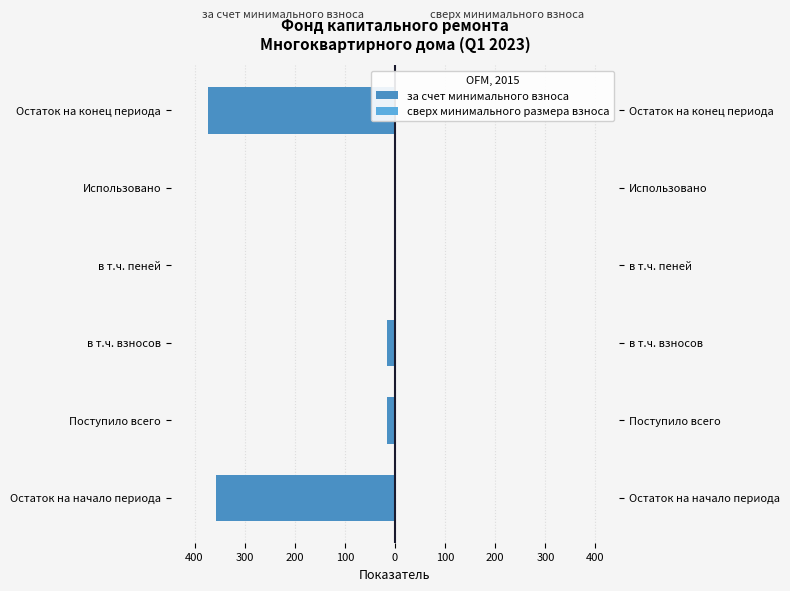

What is the value of the сверх минимального размера взноса bar at the 5th from the left?

0.6